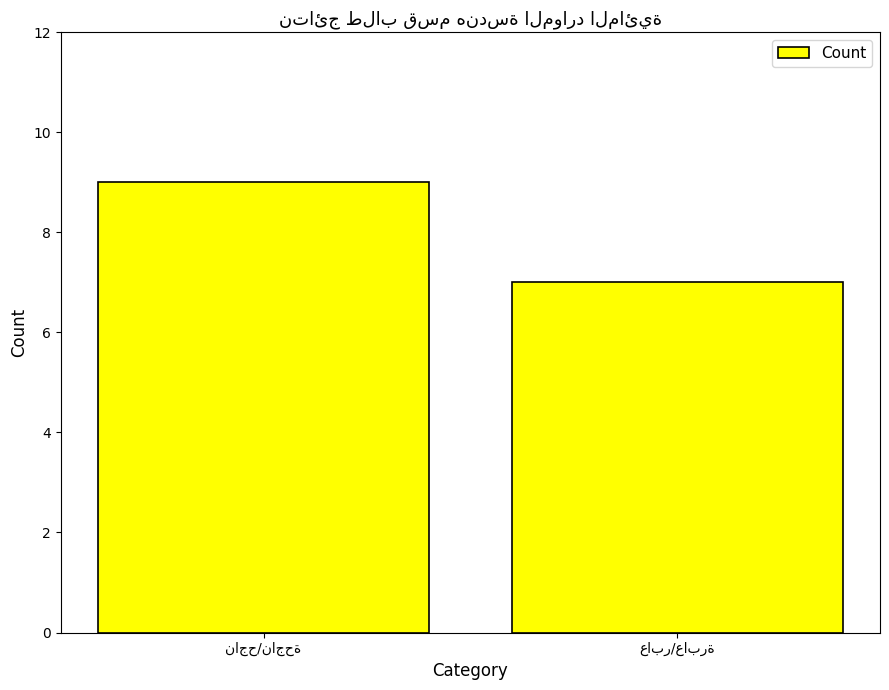

Reading right to left, extract all data points from this chart.

7	9